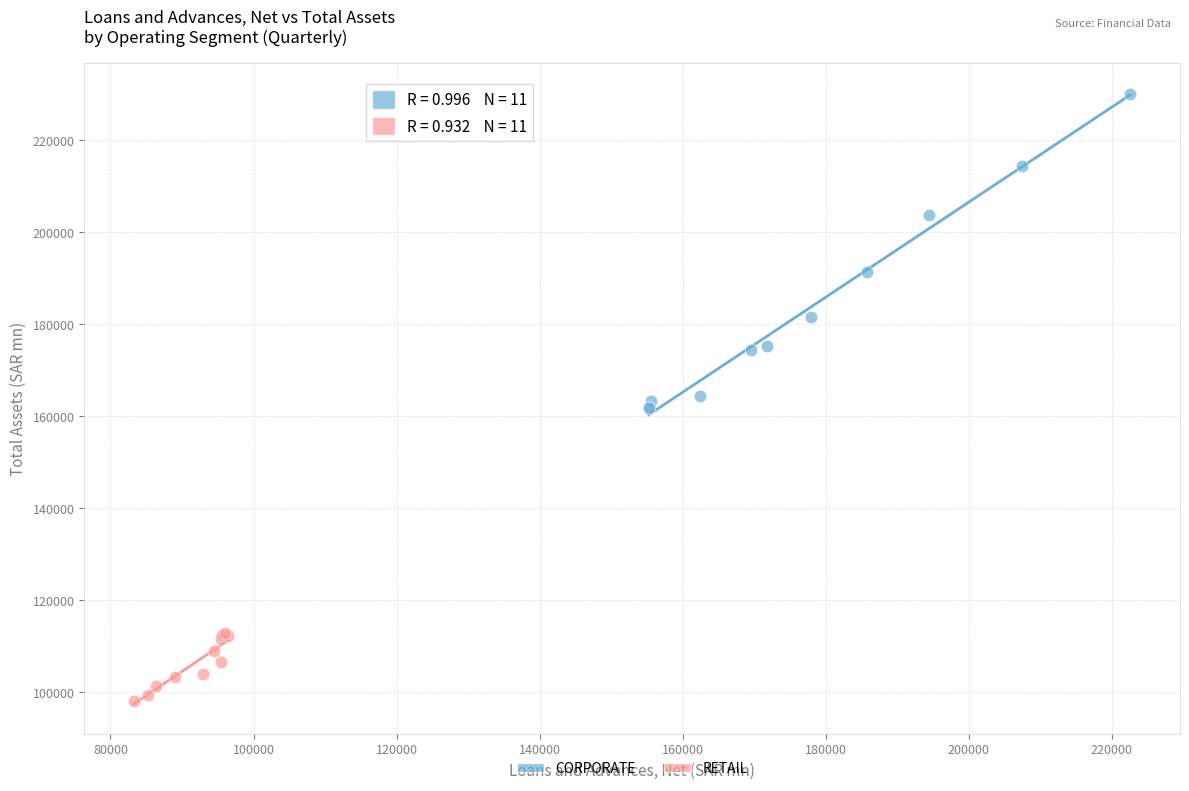

Which series reaches the minimum Y coordinate?

RETAIL